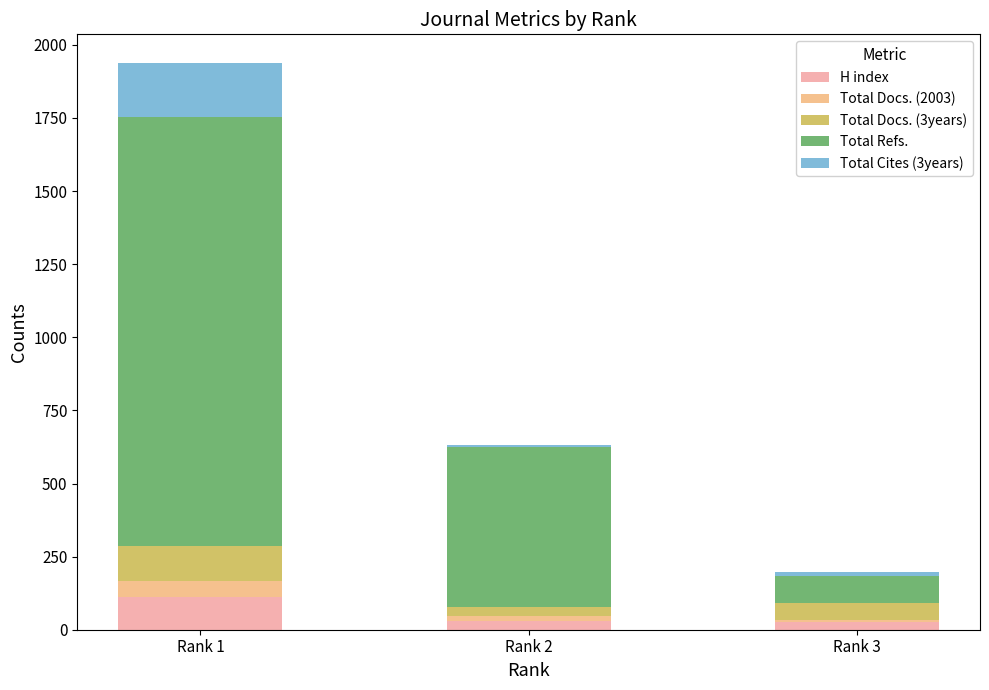

What is the sum of all H index values?

168